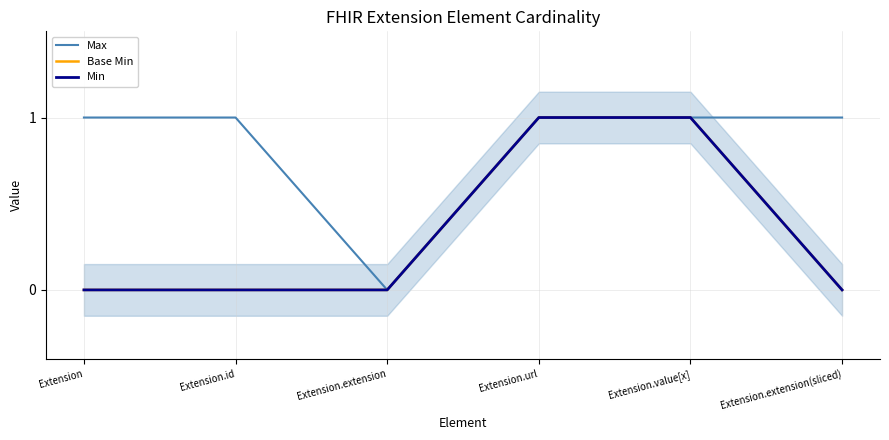

True or false: Base Min and Max cross at least once.

False